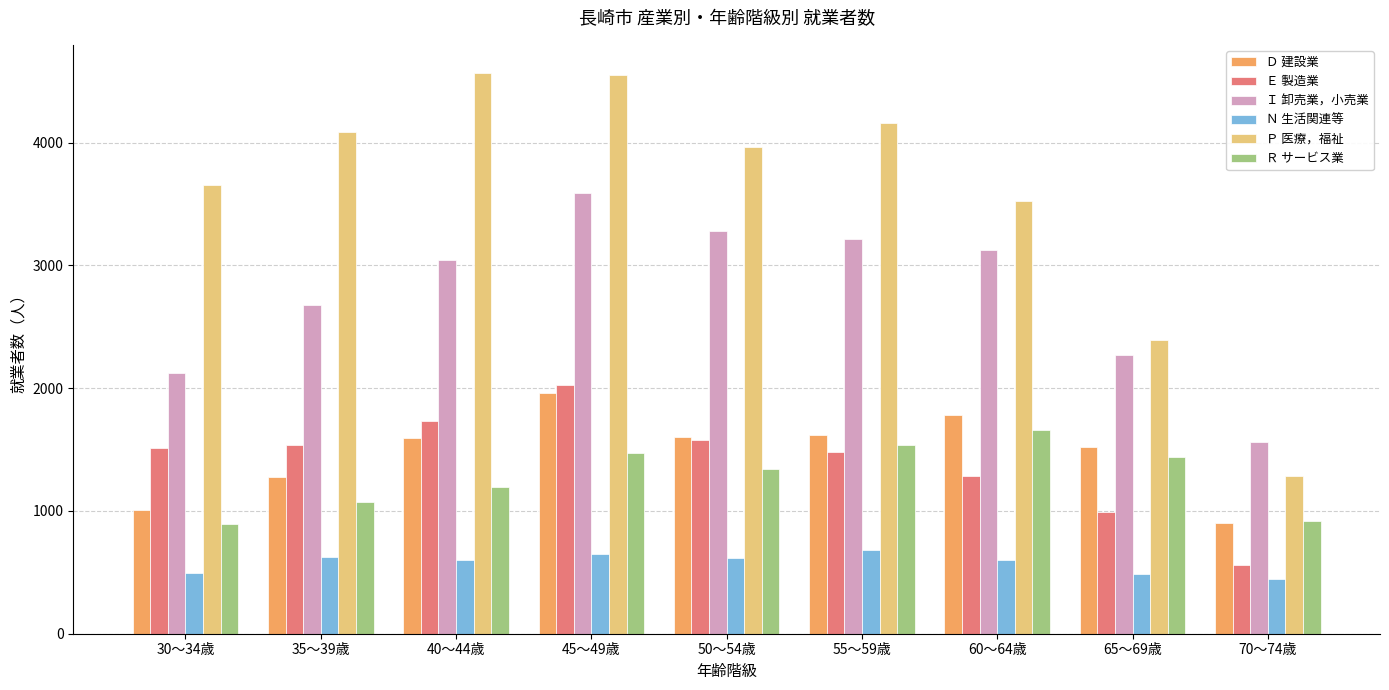

What is the label of the 3rd bar from the left?

40～44歳